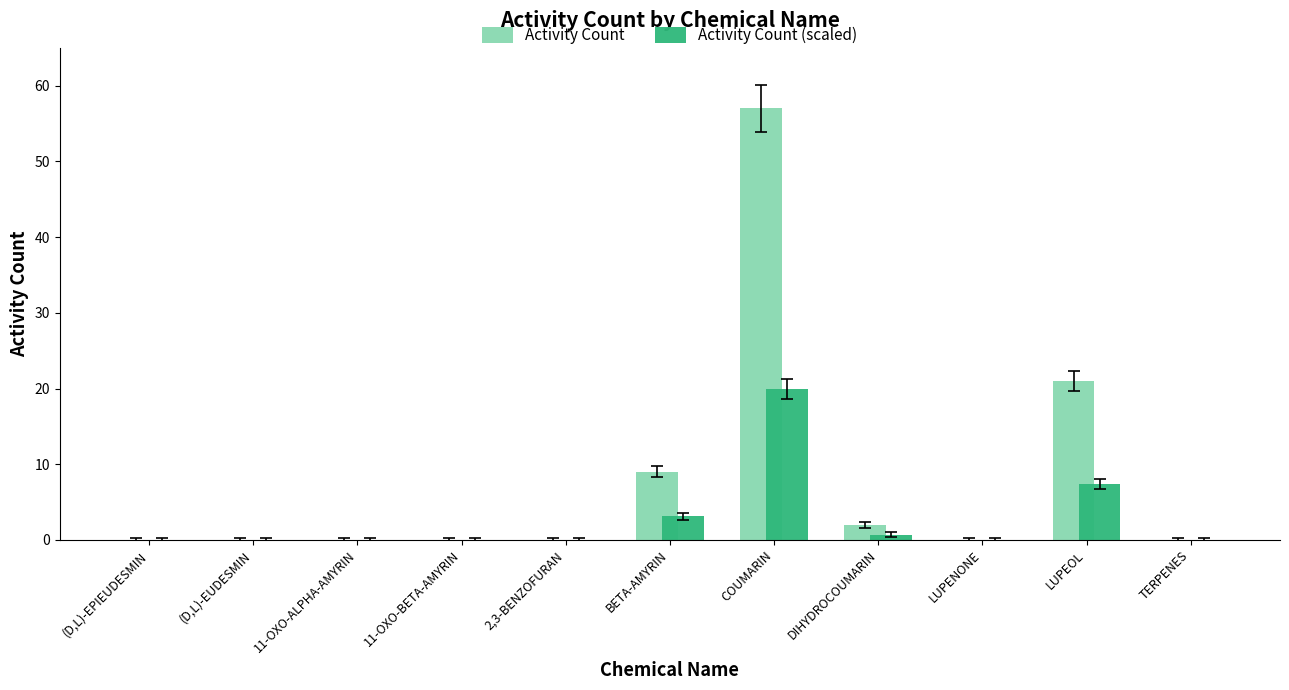

The value of Activity Count (scaled) at 11-OXO-ALPHA-AMYRIN is 0.0. True or false?

True